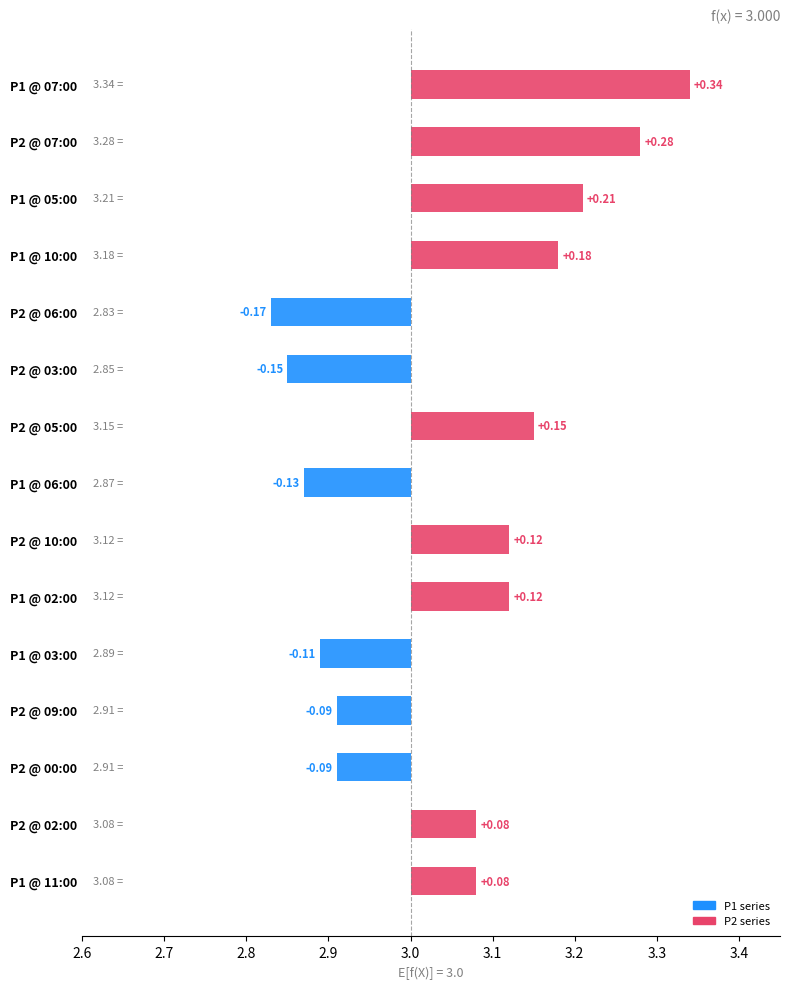

True or false: P1_mean has a value of 3.1 at 02:00.

True